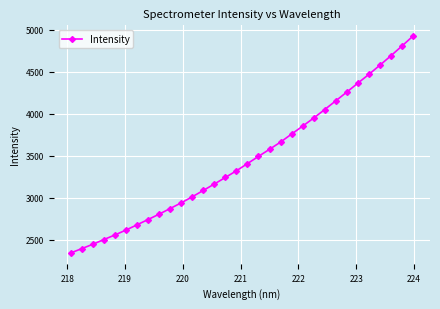

What is the difference between the maximum and minimum values?

2584.4